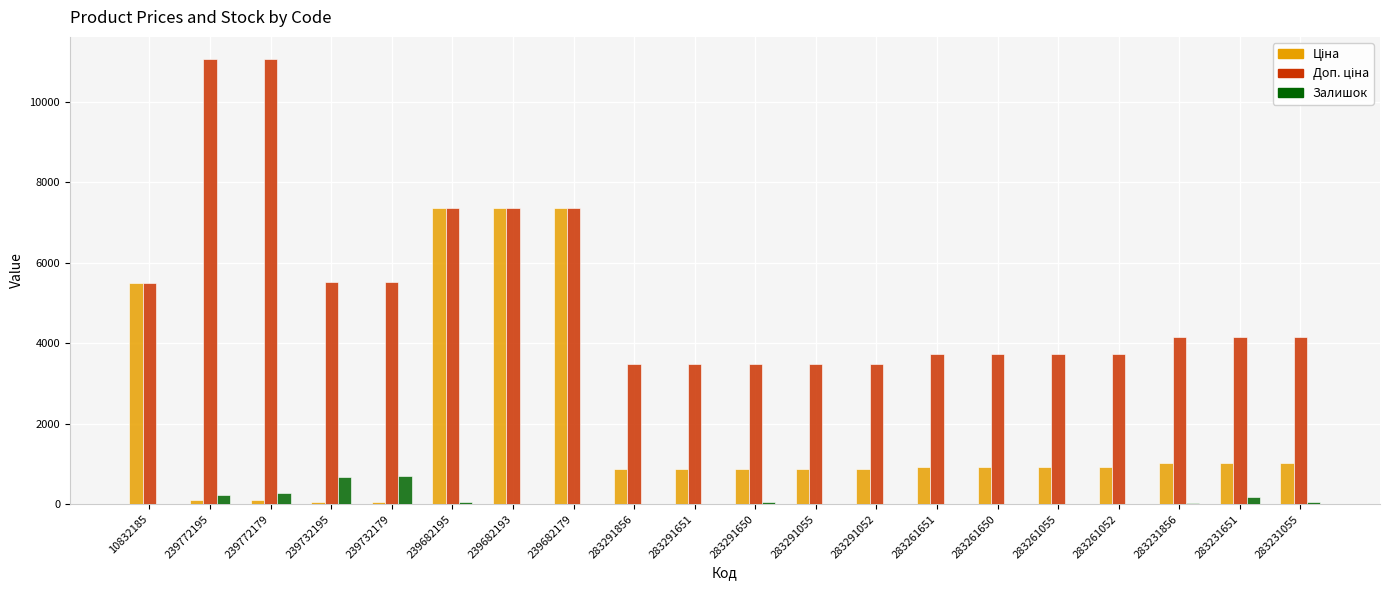

Between 283261650 and 239772179, which is larger?

283261650